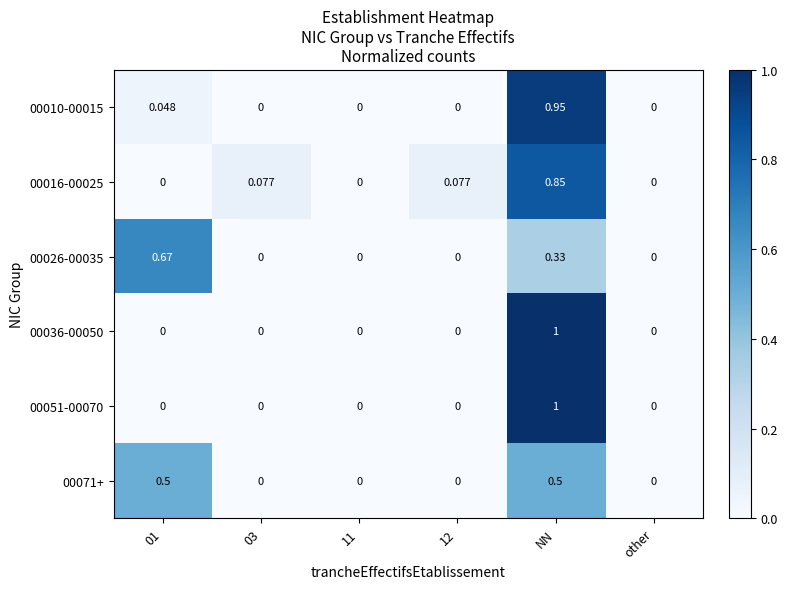

At which category does the chart reach its peak across all series?

NN